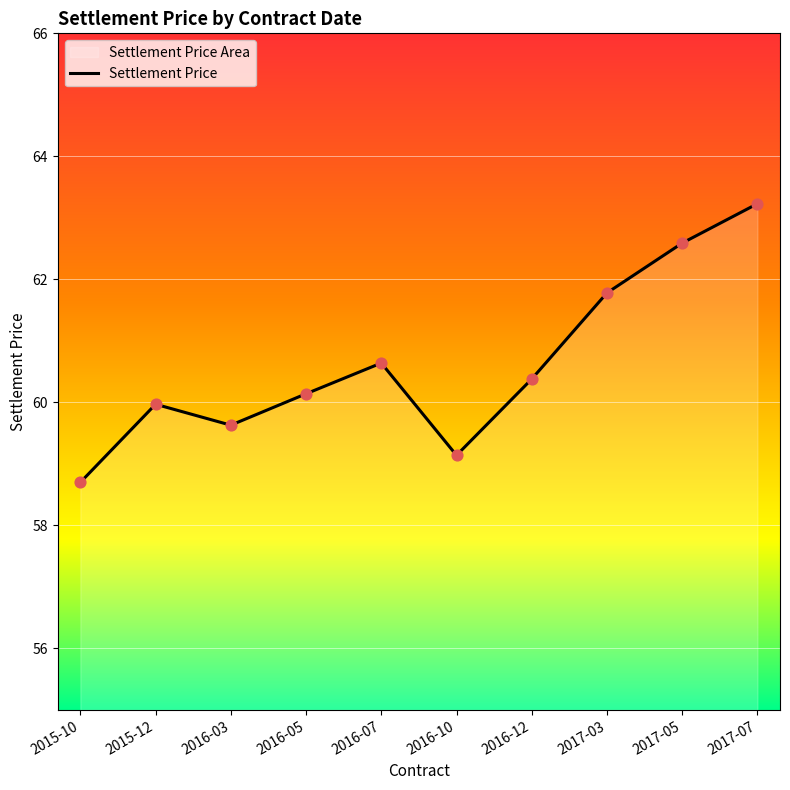

Between 2015-12 and 2017-07, which is larger?

2017-07